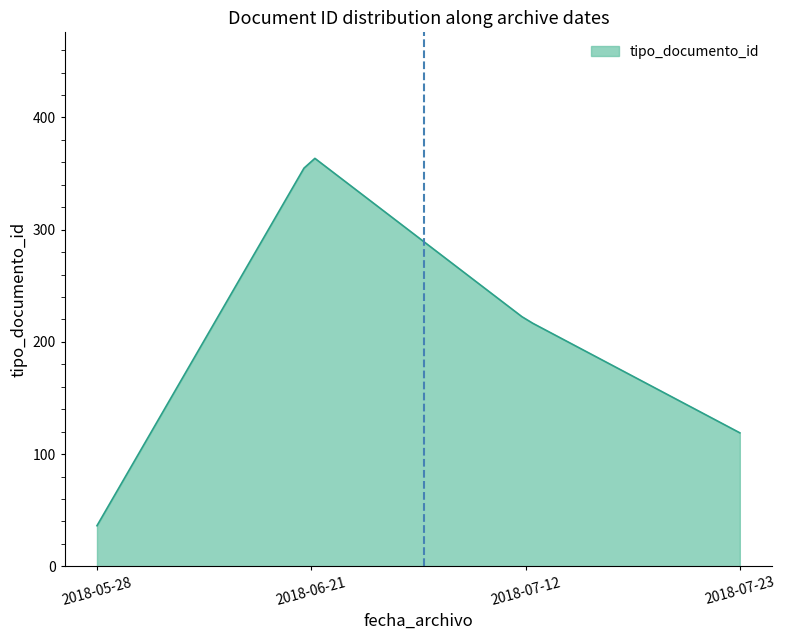

What is the greatest value displayed?

363.5